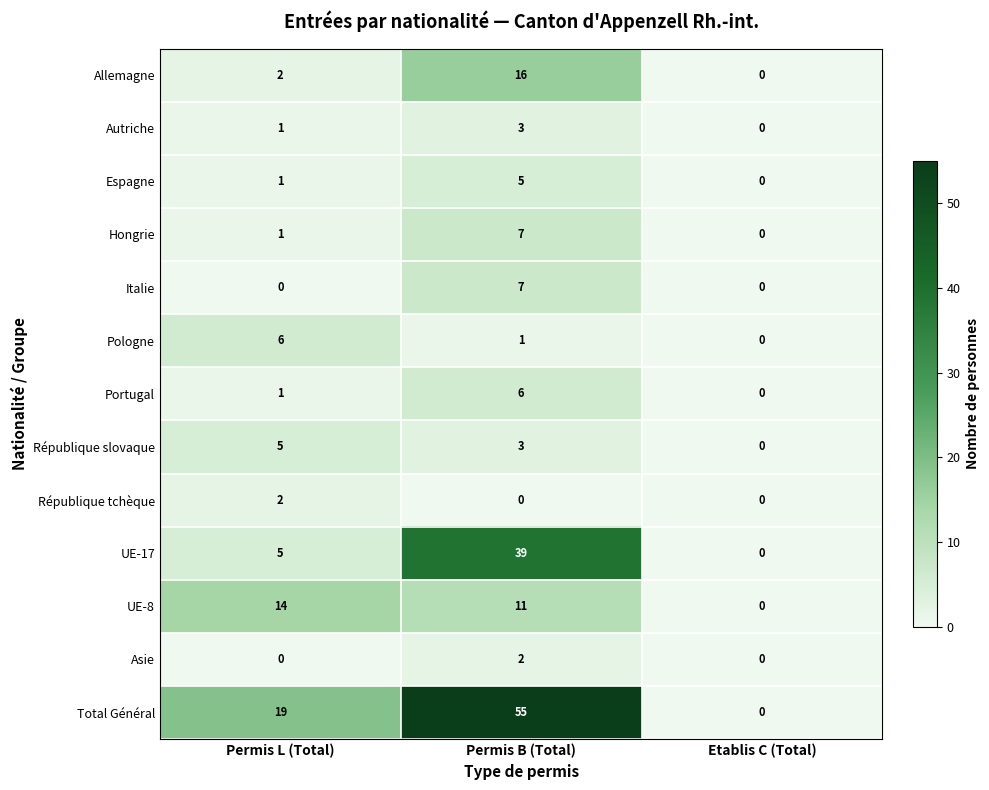

The value of Allemagne at Etablis C (Total) is -8. True or false?

False